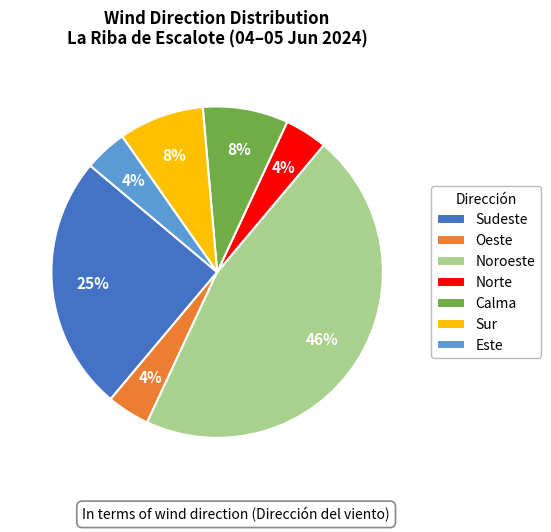

To the nearest percent, what percentage of the pie is Noroeste?

46%